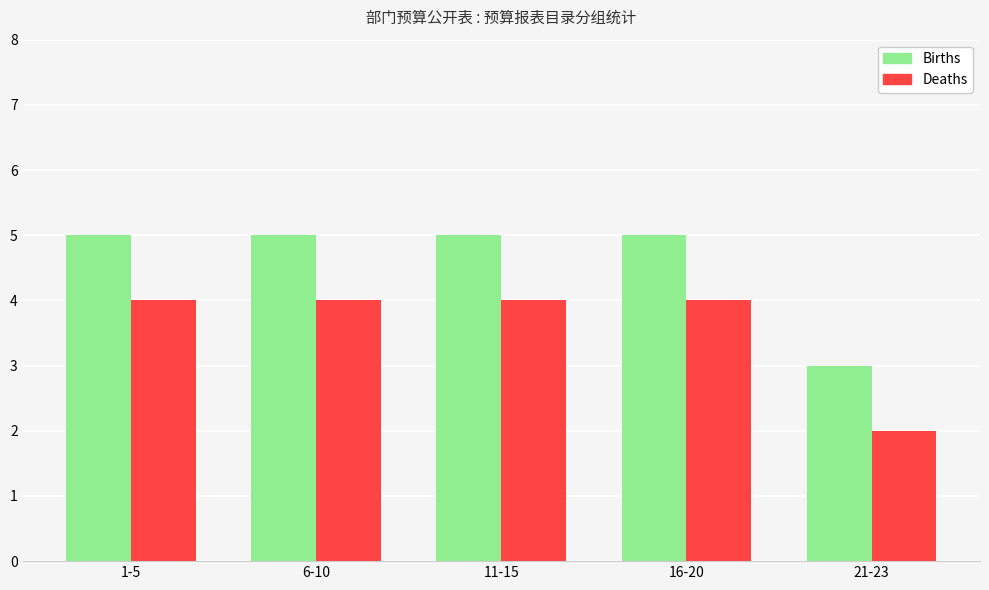

The Deaths series shows 1 at 11-15. True or false?

False